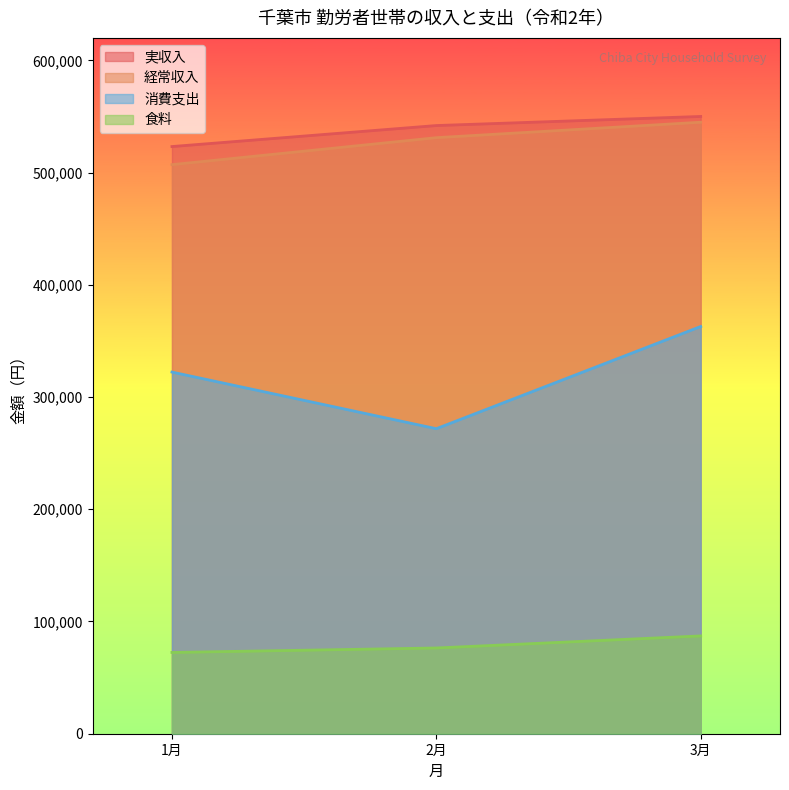

What is the sum of all 実収入 values?

1615083